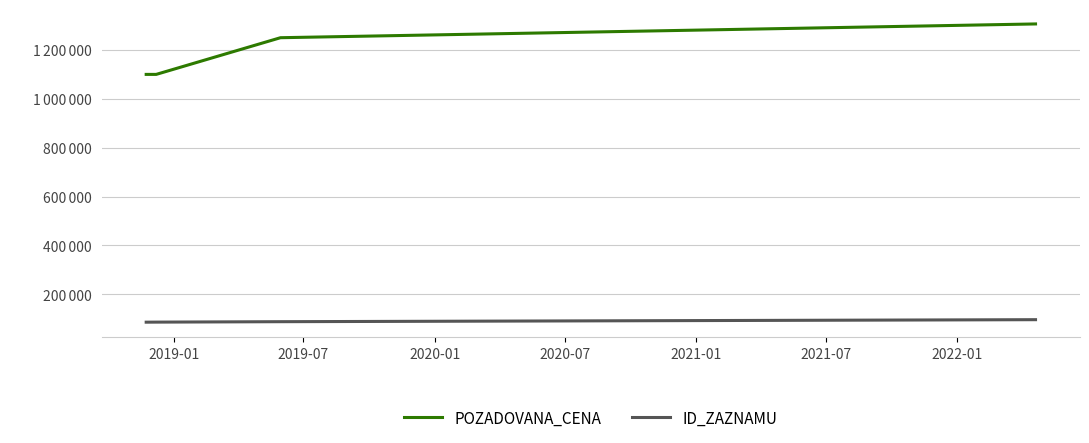

What are all the series names shown in the legend?

POZADOVANA_CENA, ID_ZAZNAMU